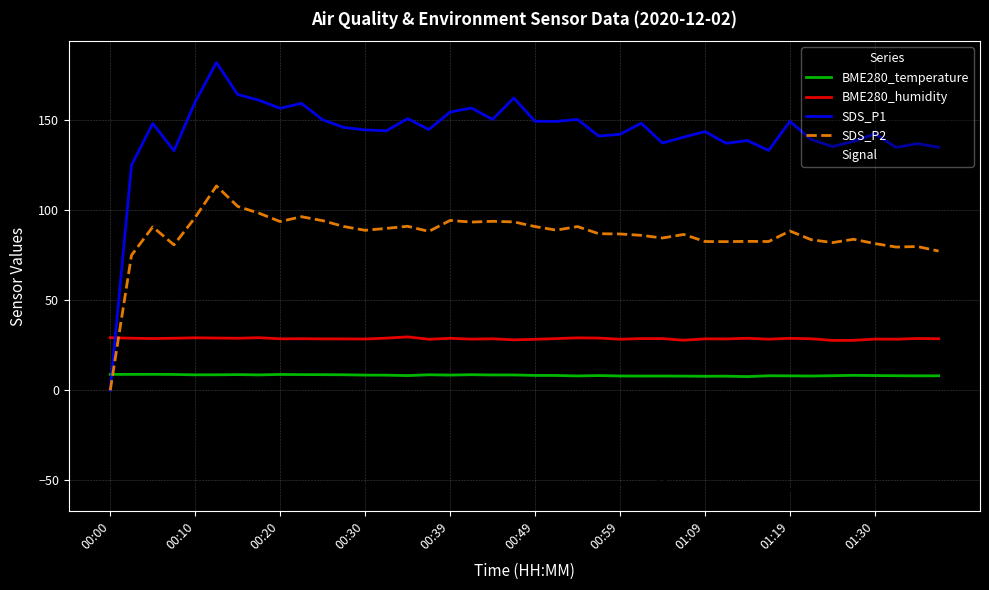

Which series has the largest total across all categories?

SDS_P1